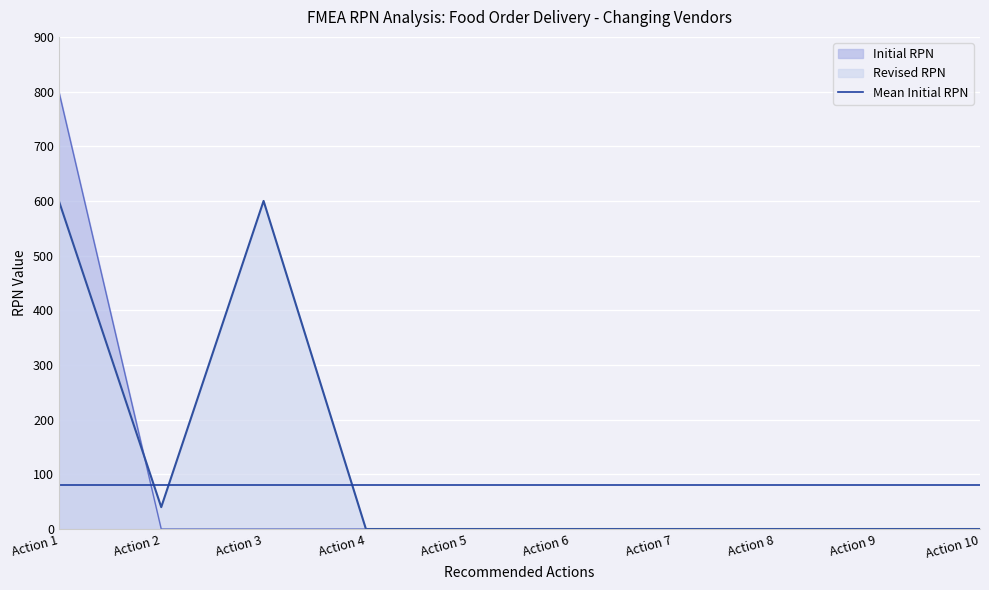

What is the sum of all Revised RPN values?

1240